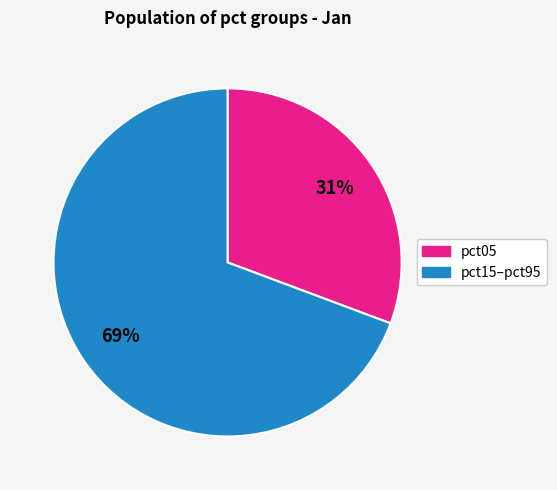

To the nearest percent, what percentage of the pie is pct05?

31%